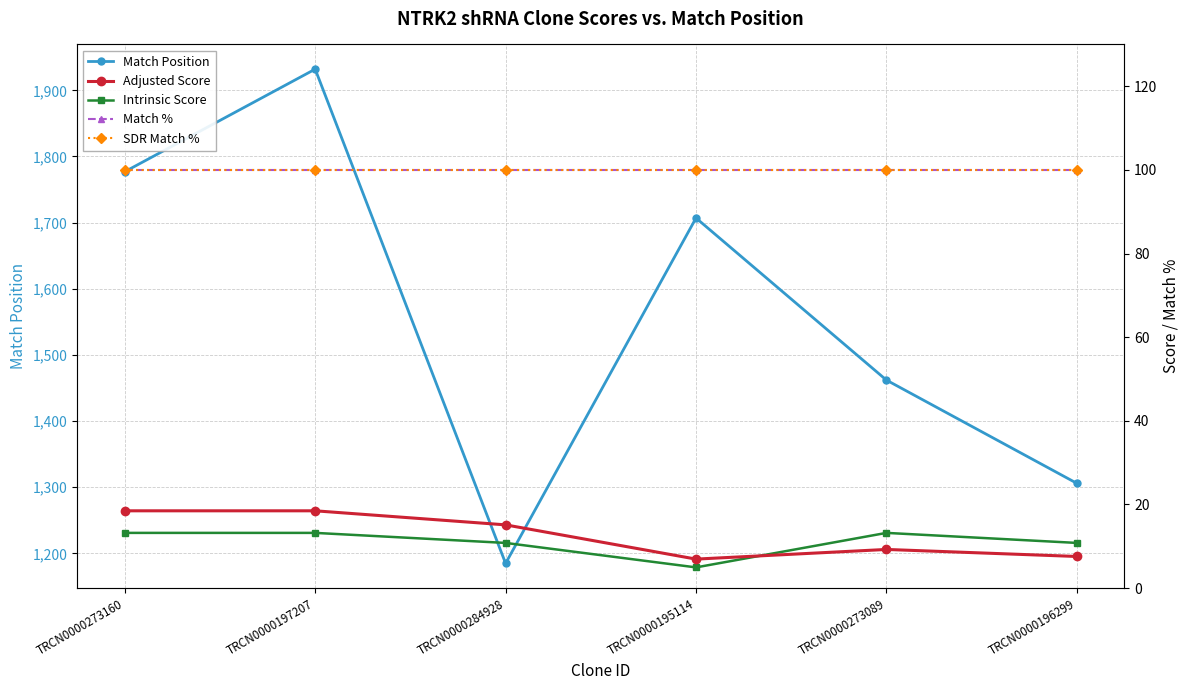

Reading left to right, extract all data points from this chart.

Match Position: TRCN0000273160=1777.0	TRCN0000197207=1932.0	TRCN0000284928=1185.0	TRCN0000195114=1707.0	TRCN0000273089=1462.0	TRCN0000196299=1306.0
Adjusted Score: TRCN0000273160=18.5	TRCN0000197207=18.5	TRCN0000284928=15.1	TRCN0000195114=6.9	TRCN0000273089=9.2	TRCN0000196299=7.6
Intrinsic Score: TRCN0000273160=13.2	TRCN0000197207=13.2	TRCN0000284928=10.8	TRCN0000195114=5.0	TRCN0000273089=13.2	TRCN0000196299=10.8
Match %: TRCN0000273160=100.0	TRCN0000197207=100.0	TRCN0000284928=100.0	TRCN0000195114=100.0	TRCN0000273089=100.0	TRCN0000196299=100.0
SDR Match %: TRCN0000273160=100.0	TRCN0000197207=100.0	TRCN0000284928=100.0	TRCN0000195114=100.0	TRCN0000273089=100.0	TRCN0000196299=100.0